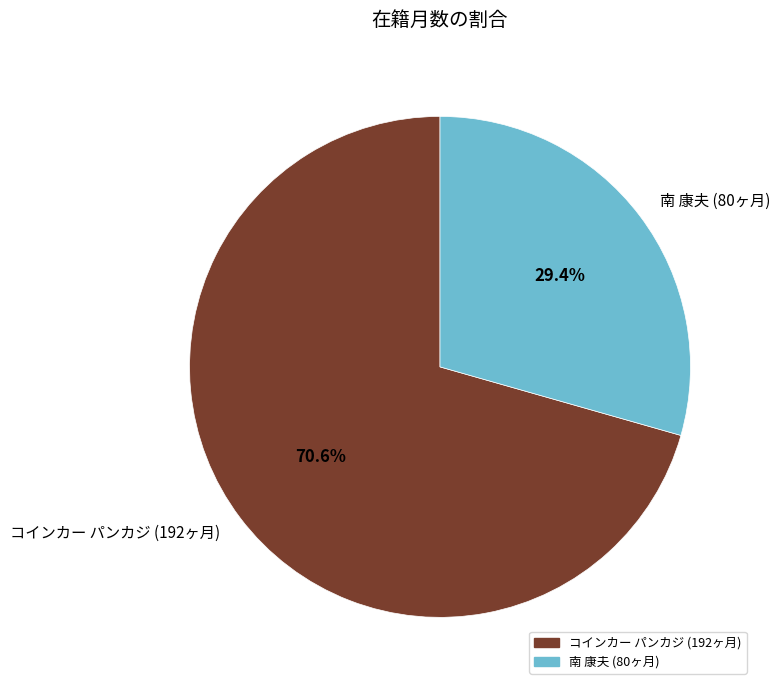

What is the majority slice?

コインカー パンカジ (192ヶ月)